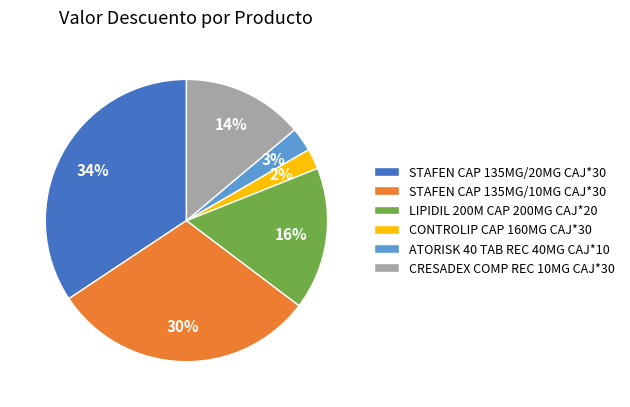

Does STAFEN CAP 135MG/20MG CAJ*30 represent more than half of the total?

No